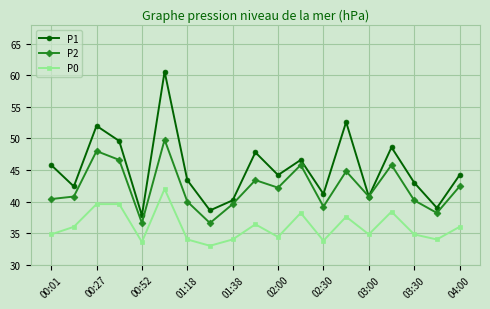

True or false: P1 and P0 cross at least once.

False